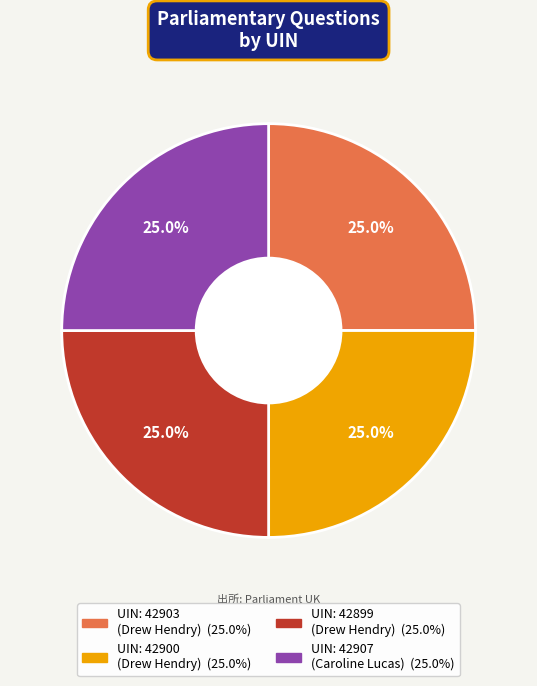

Is there a majority slice in this chart?

No